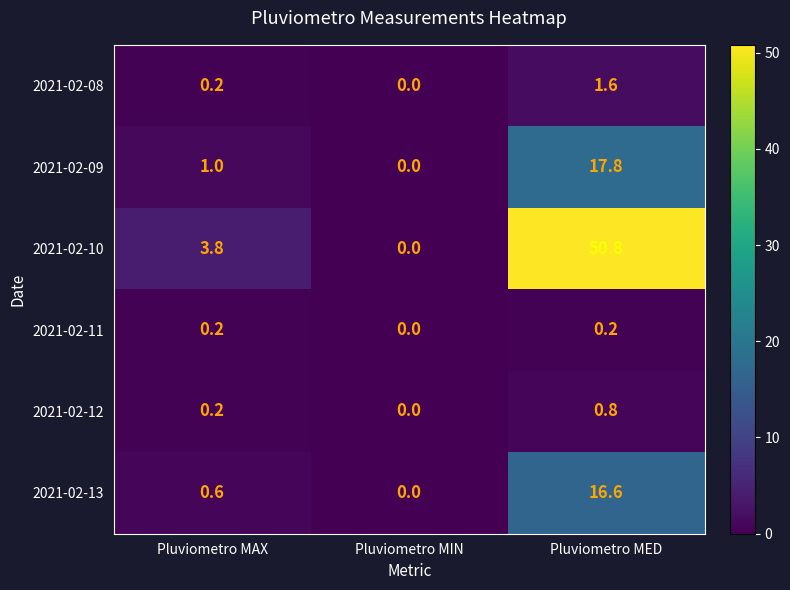

Which category has the lowest value in the 2021-02-08 series?

Pluviometro MIN